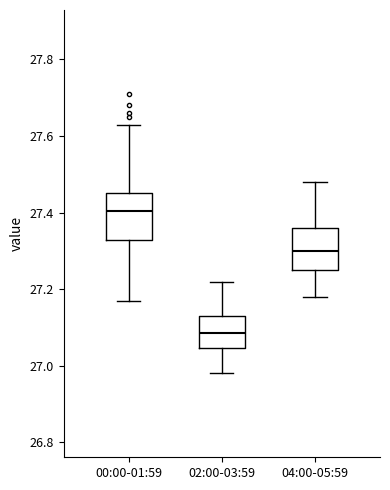

Where is the lower edge of the box for 00:00-01:59 on the y-axis? The values are not printed on the chart, so give them approximately, as read against the axis.

27.32